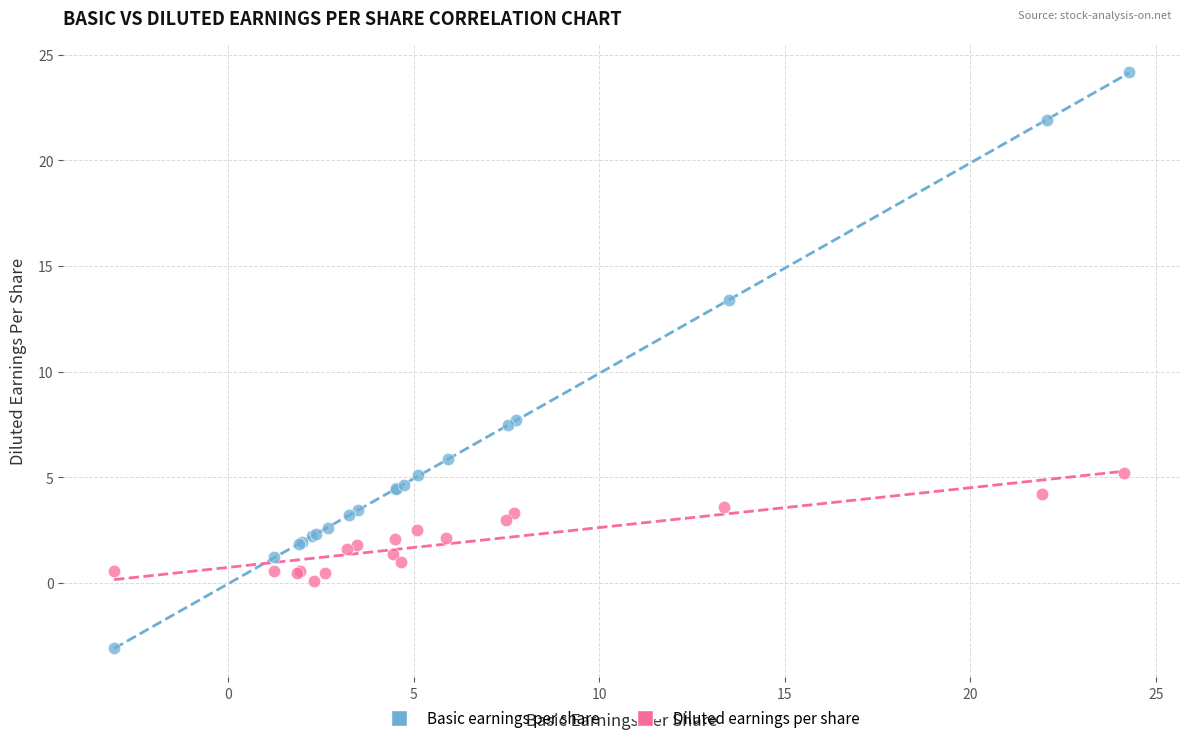

Which series contains the lowest Y value?

Basic earnings per share